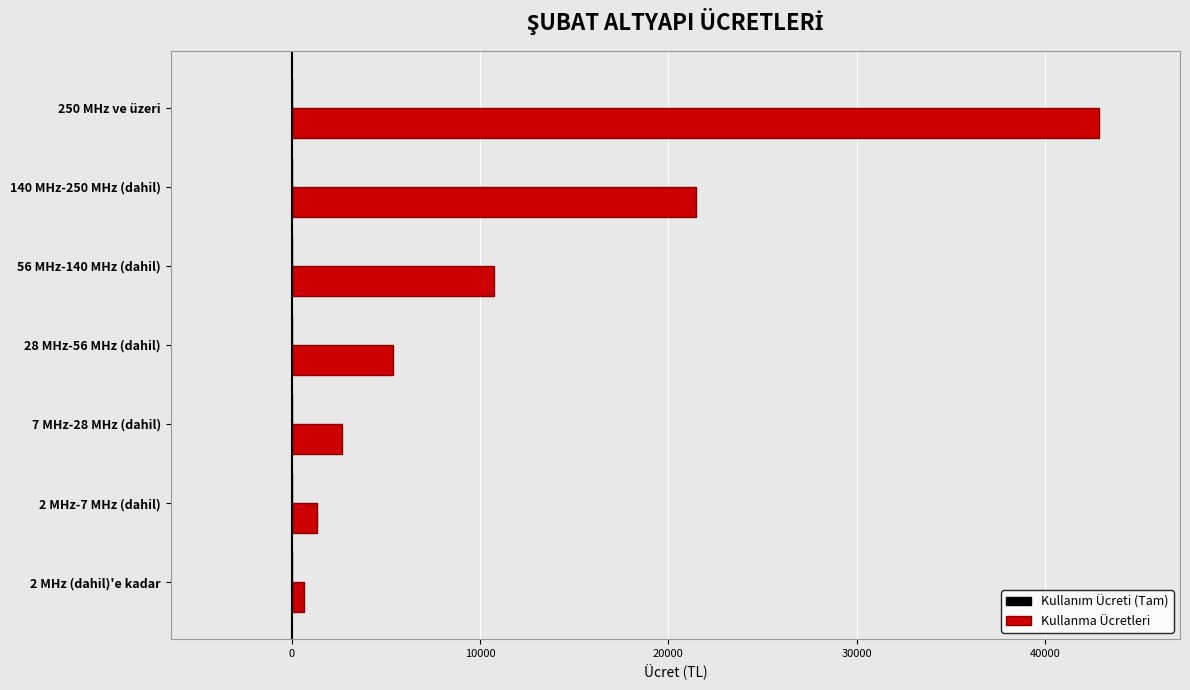

What is the maximum value shown in the chart?

42889.3